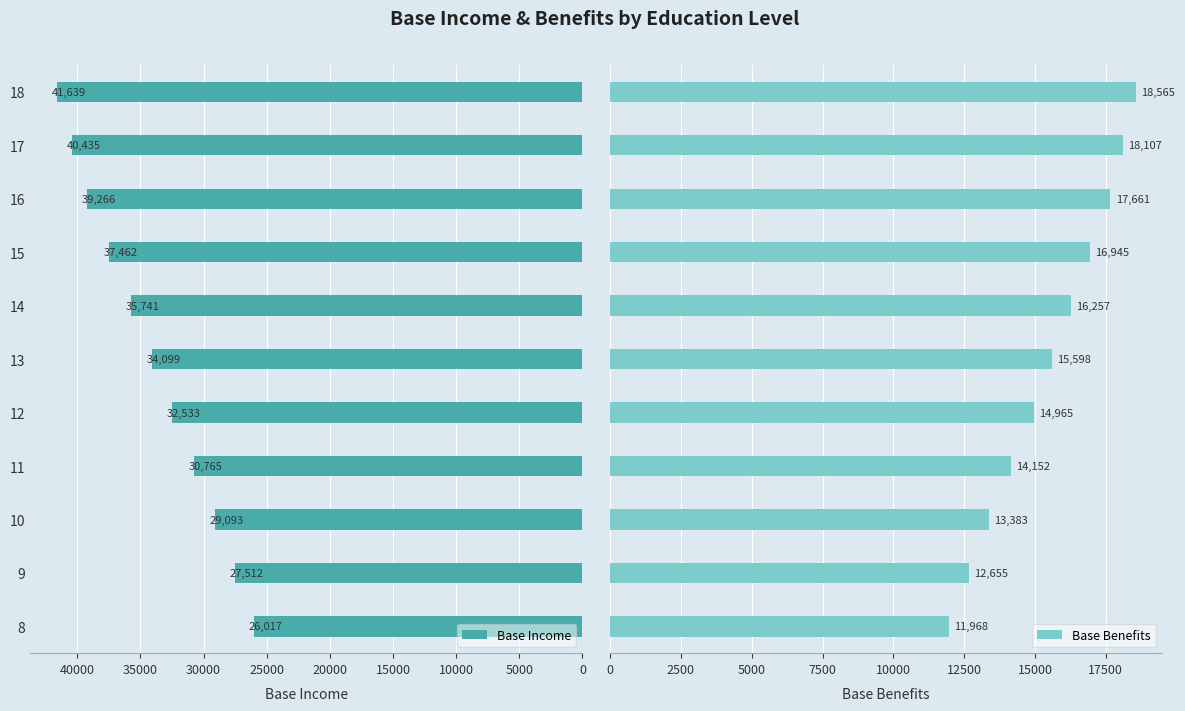

True or false: Base Income has a value of 41718.9 at 8.

False